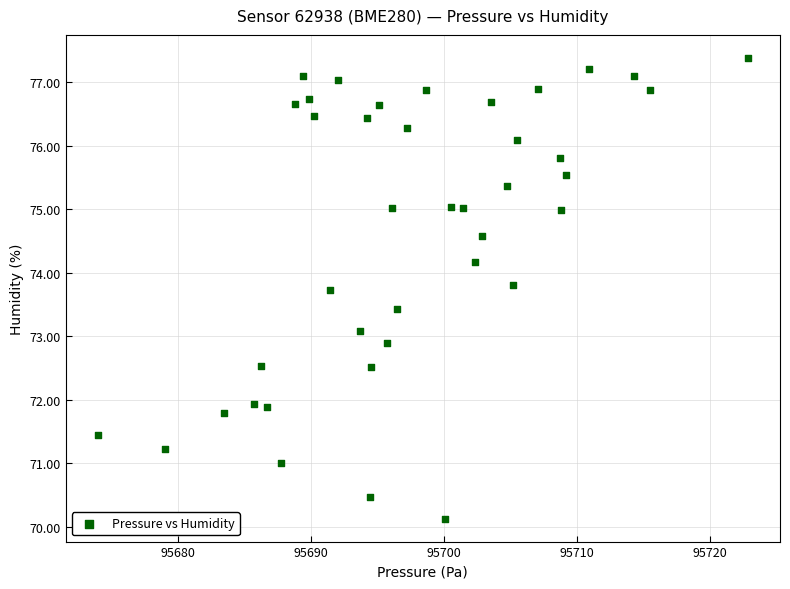

What is the range of X values (max minus min)?

48.8